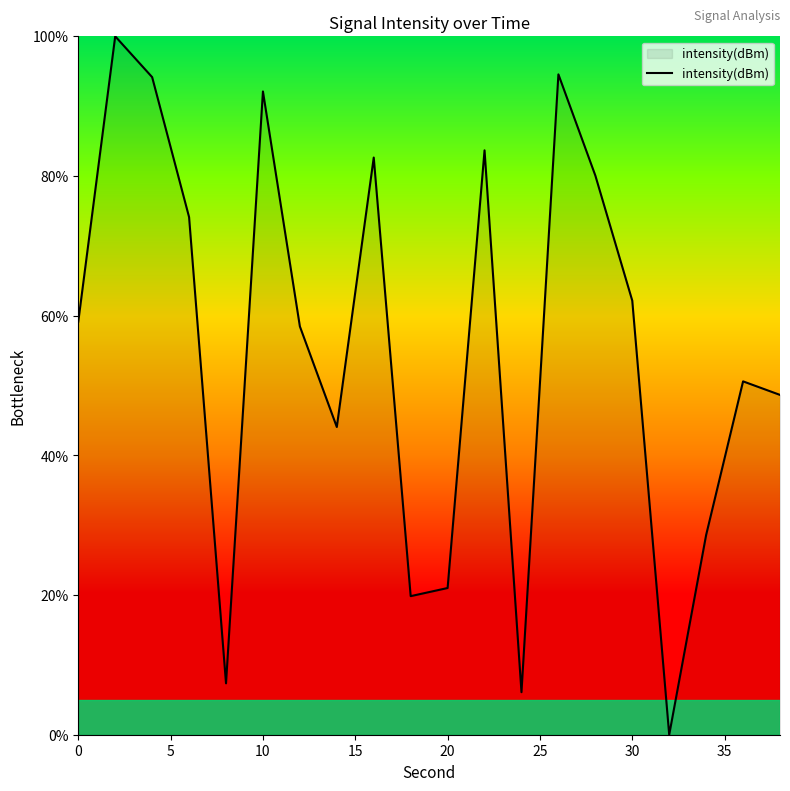

How many lines are shown in the chart?

1